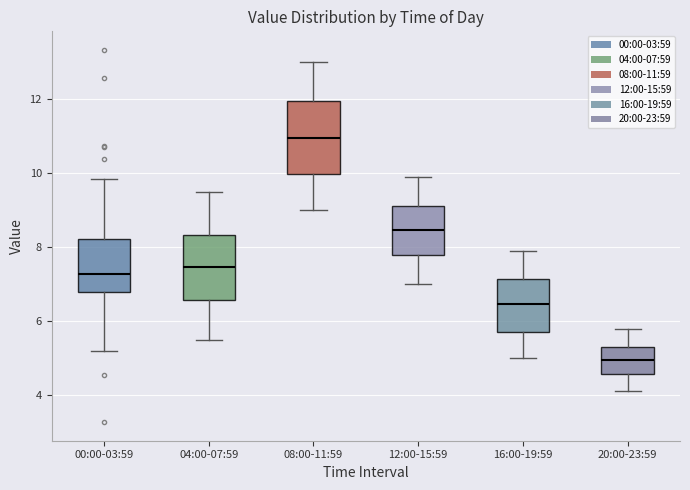

Comparing the boxes themselves (not the whiskers), which one is the tallest?

08:00-11:59